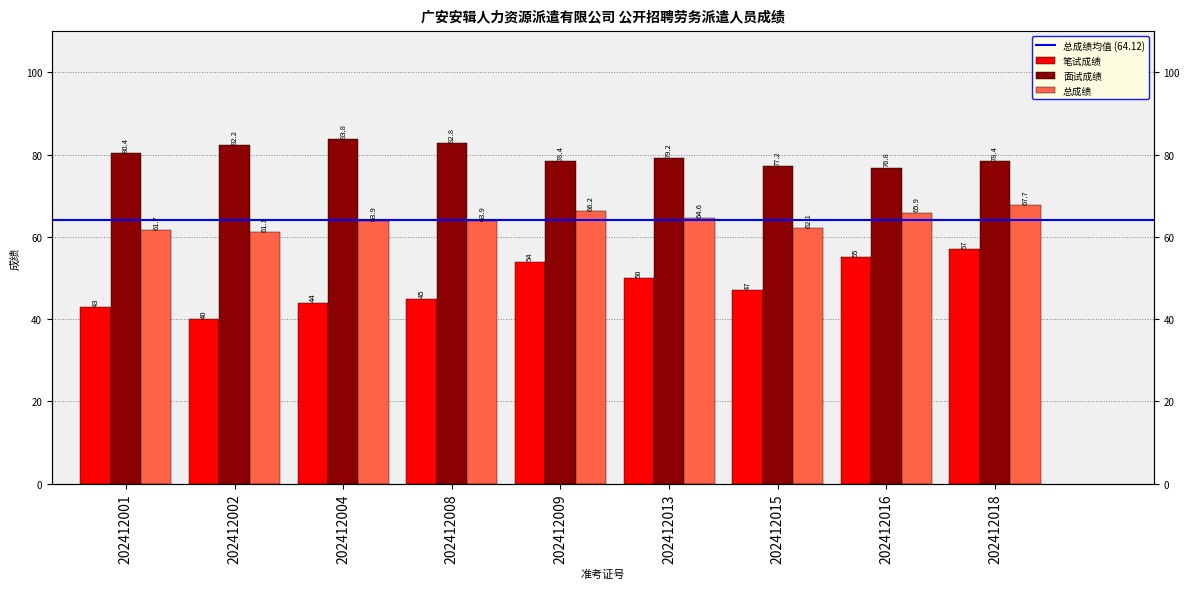

Which label corresponds to the smallest value in the chart?

202412002